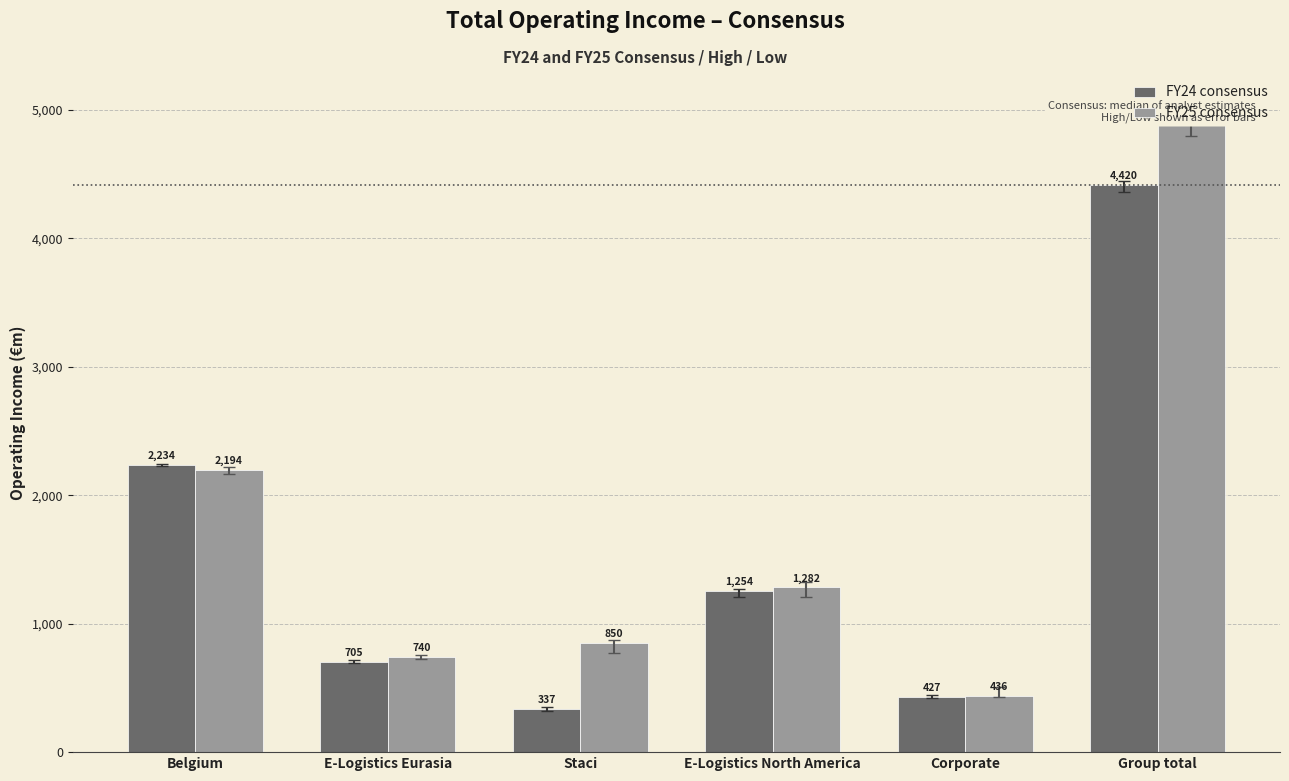

Where does the FY25 consensus series first go above 1282?

Belgium